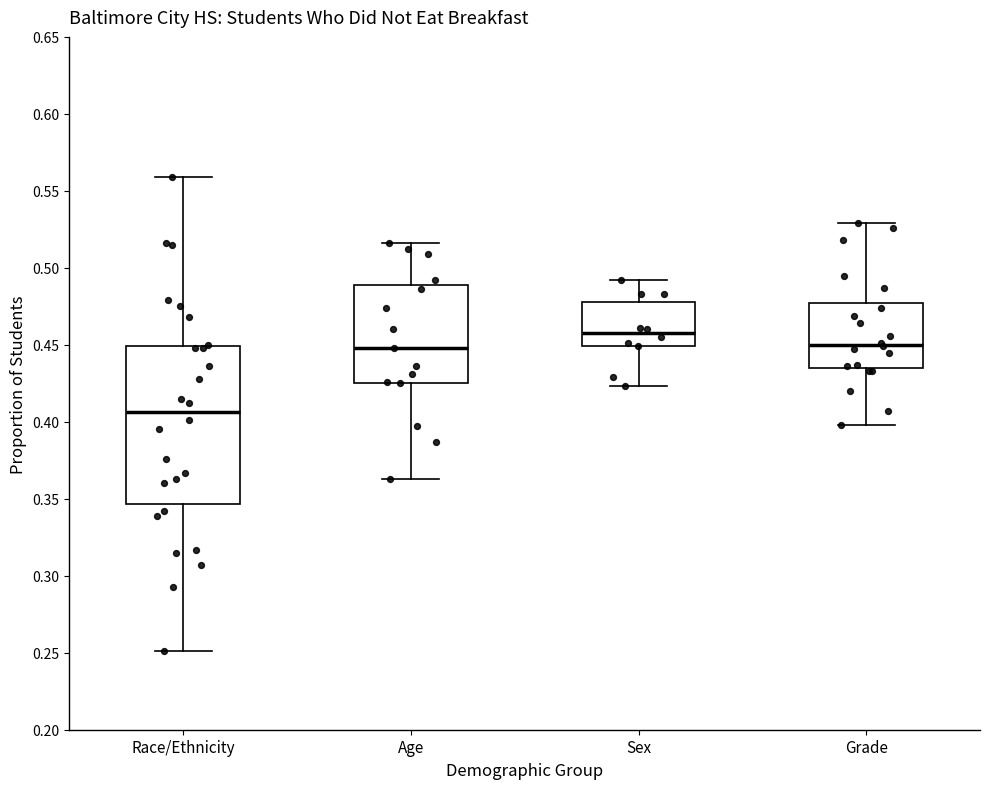

Which box's median line is the highest?

Sex